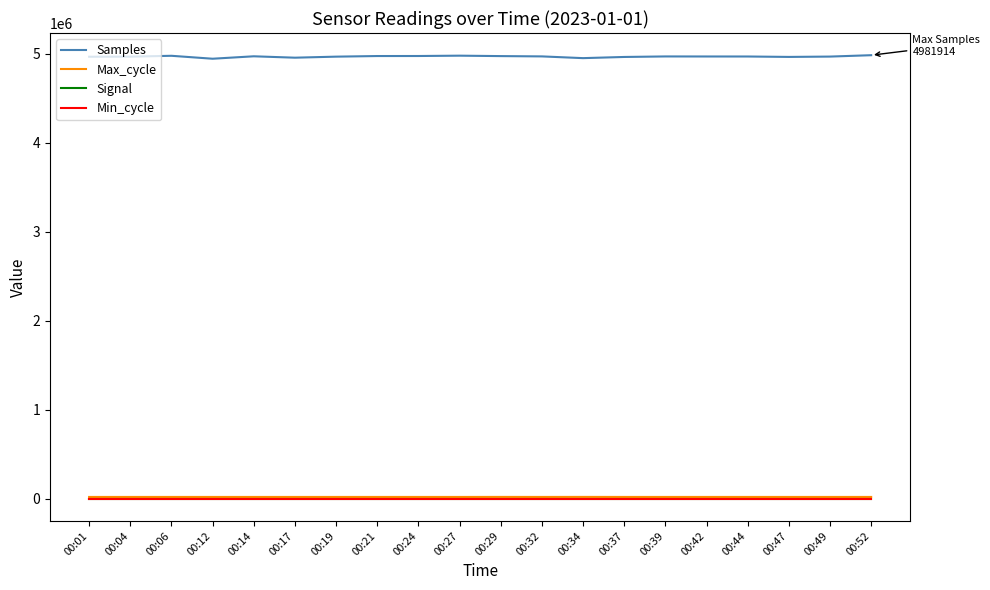

True or false: Samples and Max_cycle cross at least once.

False